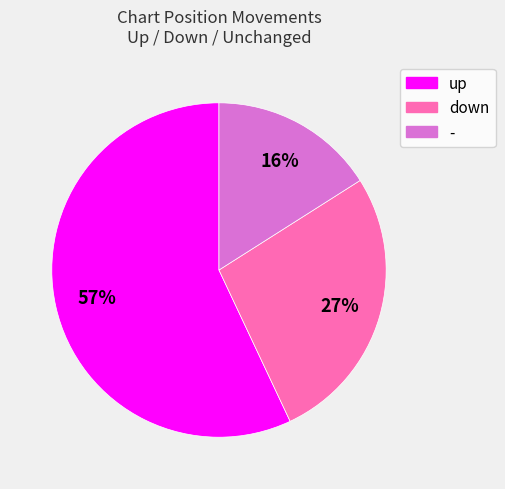

Which slice is the largest?

up